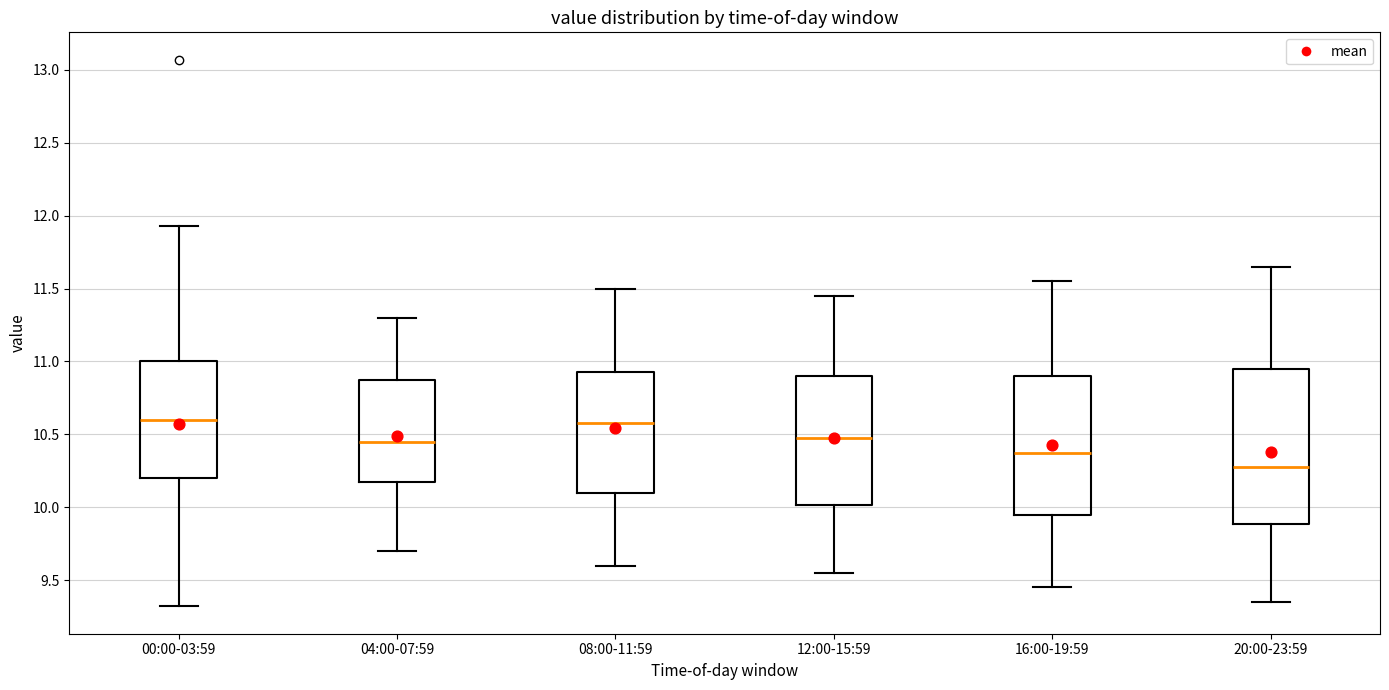

Where is the lower edge of the box for 12:00-15:59 on the y-axis? The values are not printed on the chart, so give them approximately, as read against the axis.

10.00